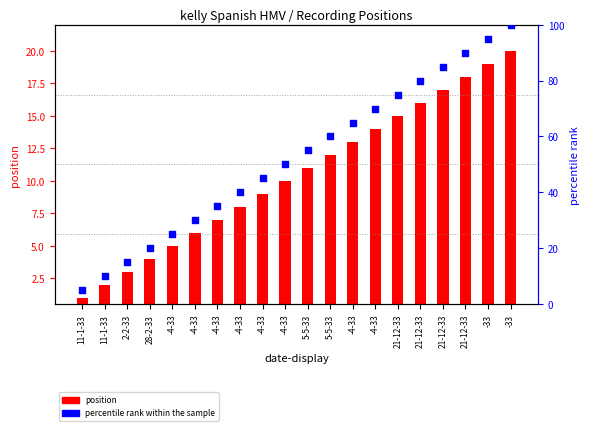

Which series contains the lowest Y value?

position